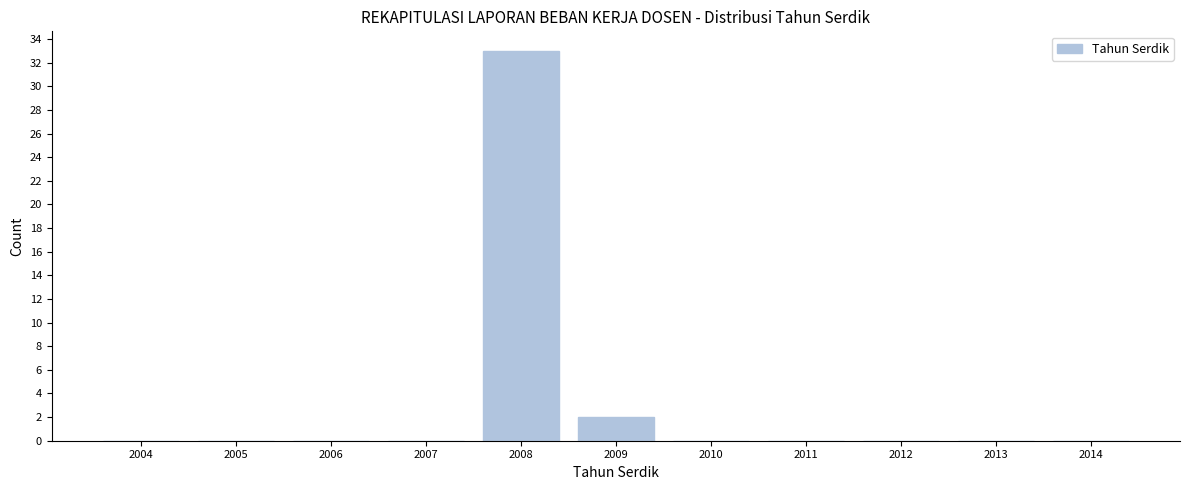

Reading right to left, what are all the values shown in this chart?

2014=0	2013=0	2012=0	2011=0	2010=0	2009=2	2008=33	2007=0	2006=0	2005=0	2004=0